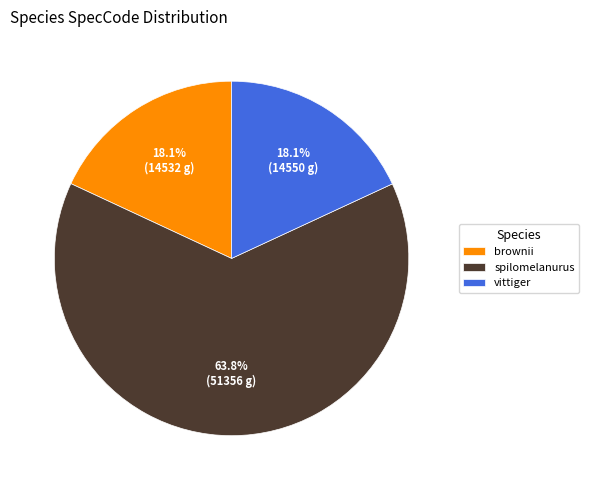

Does spilomelanurus represent more than half of the total?

Yes